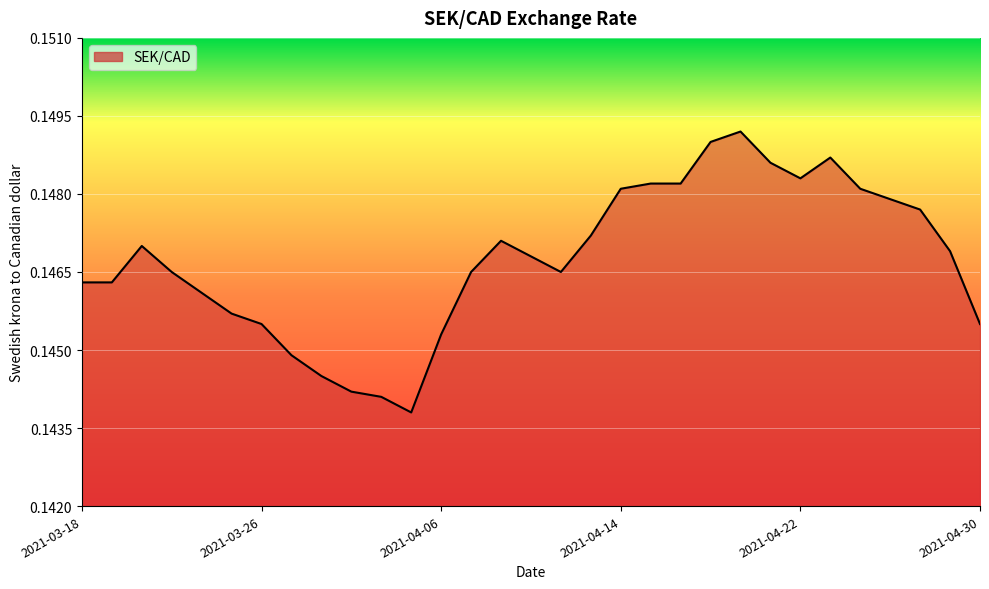

Does the chart display data point markers on the line(s)?

No